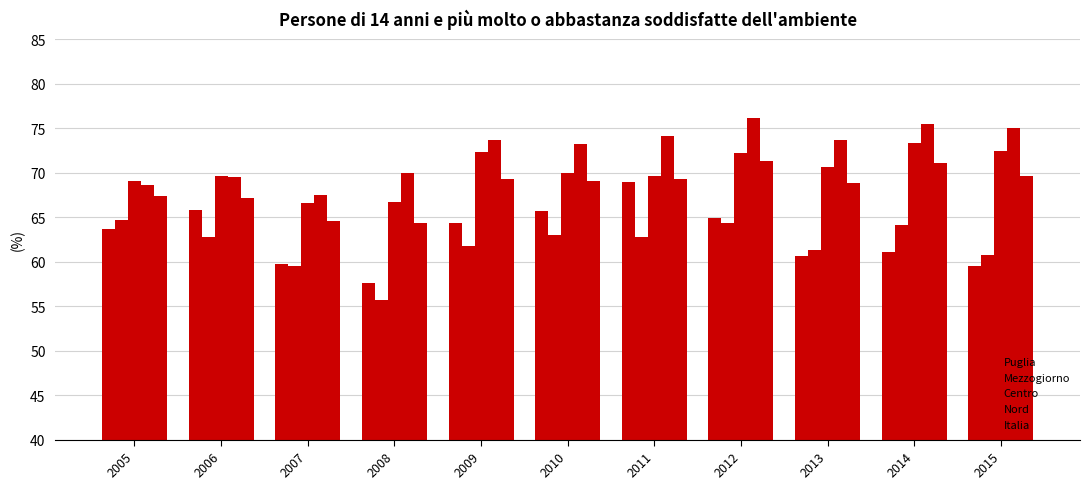

How many groups of bars are there?

11